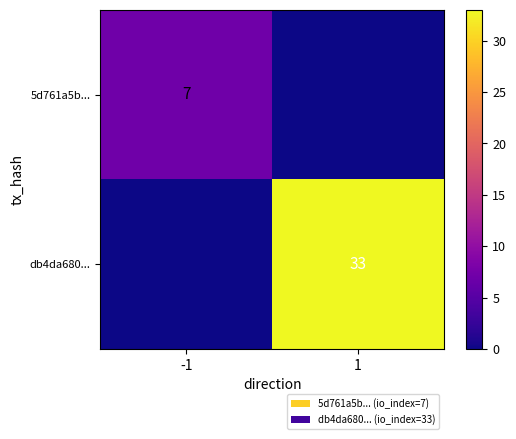

Is the value of 5d761a5b... at -1 greater than the value of db4da680... at 1?

No